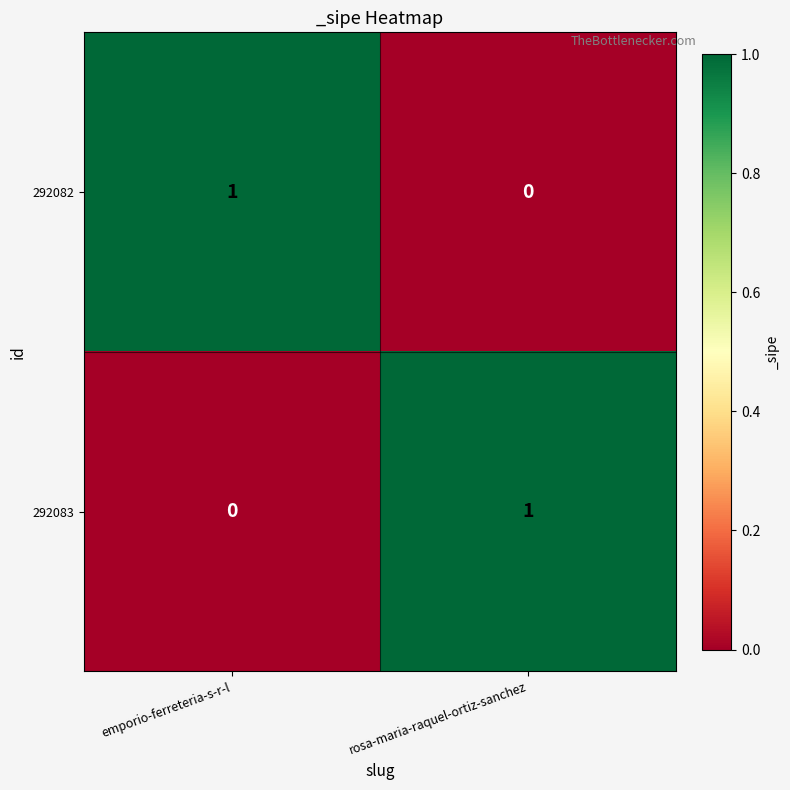

At which label does 292082 reach its minimum?

rosa-maria-raquel-ortiz-sanchez